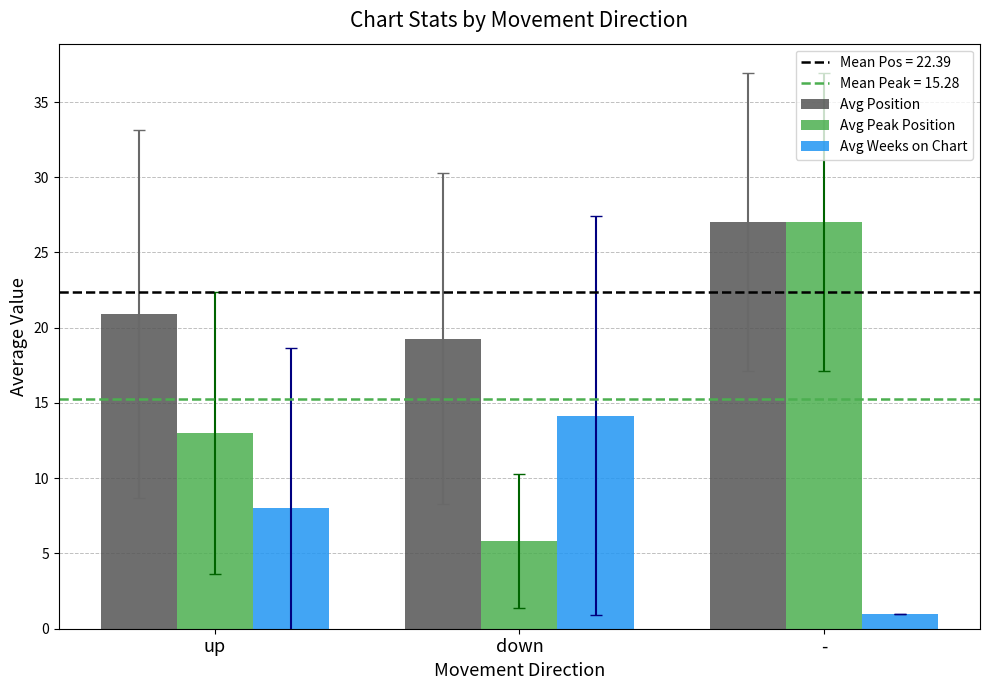

Rank the series by their average value, from highest to lowest.

Avg Position, Avg Peak Position, Avg Weeks on Chart